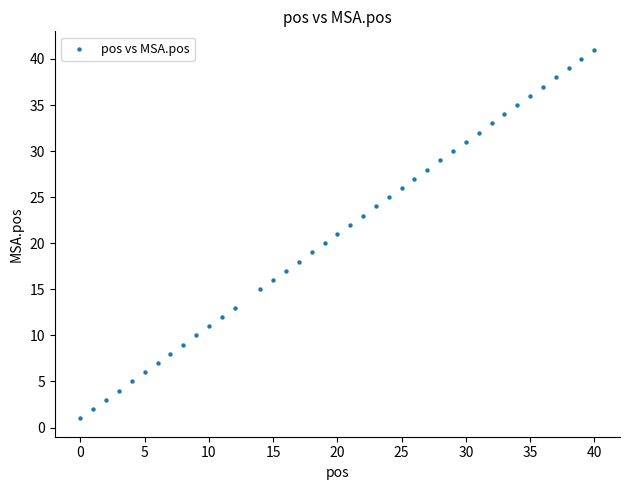

What is the range of Y values (max minus min)?

40